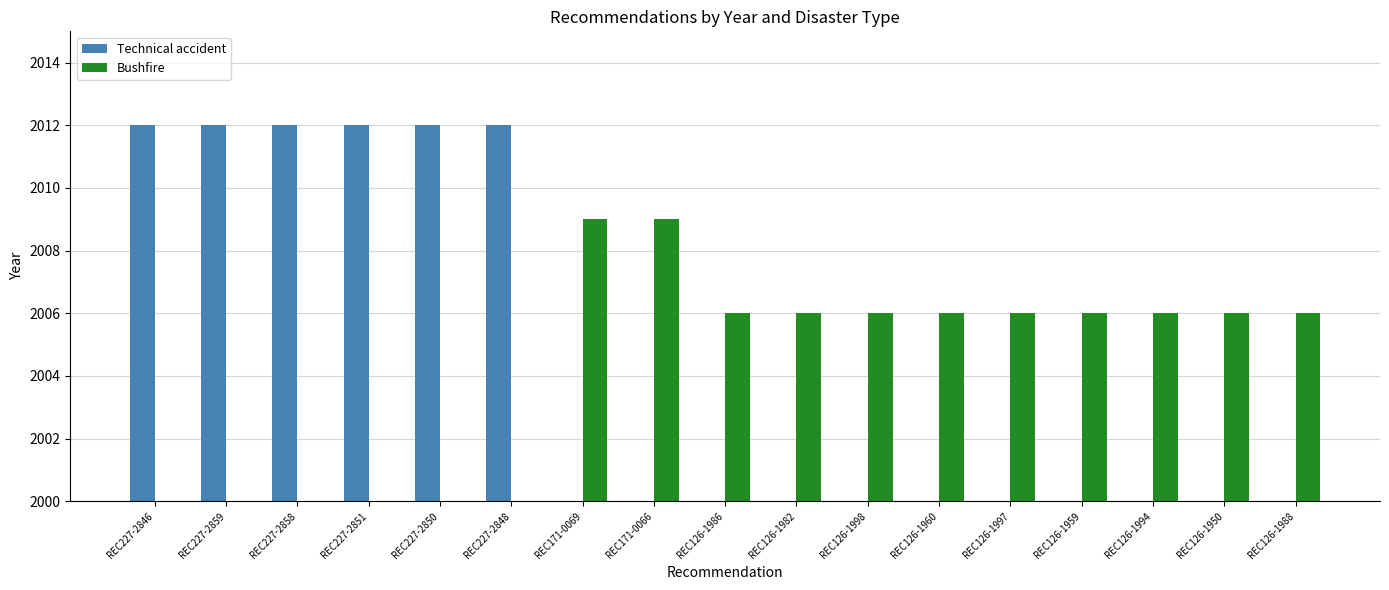

What is the value of the Bushfire bar at the 17th from the left?

2006.0